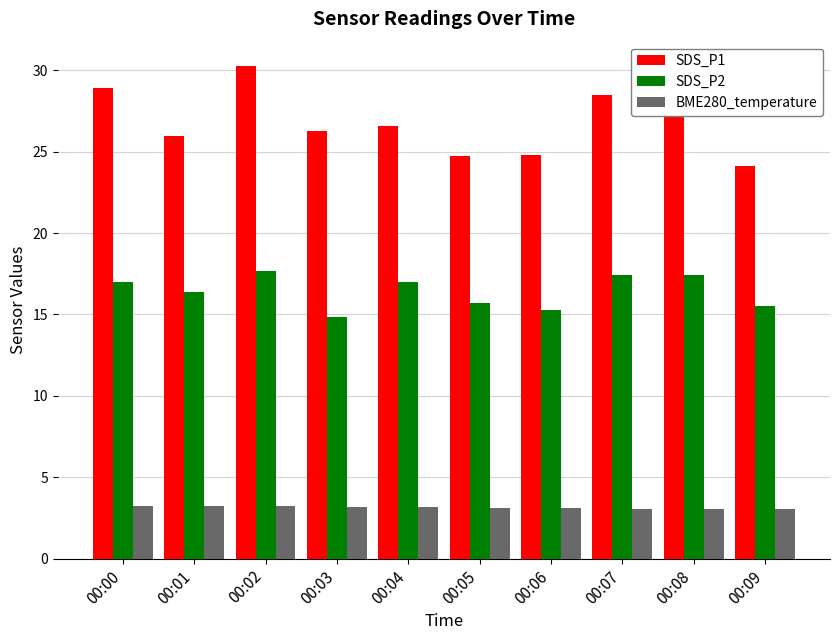

Rank the series by their average value, from lowest to highest.

BME280_temperature, SDS_P2, SDS_P1